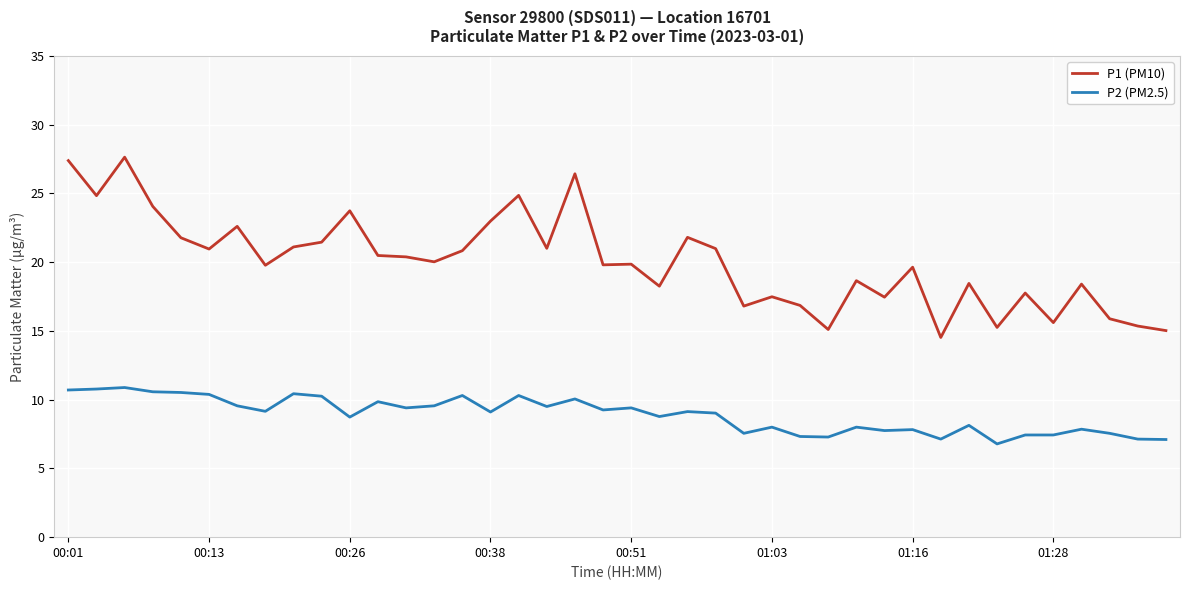

What is the maximum value shown in the chart?

27.6